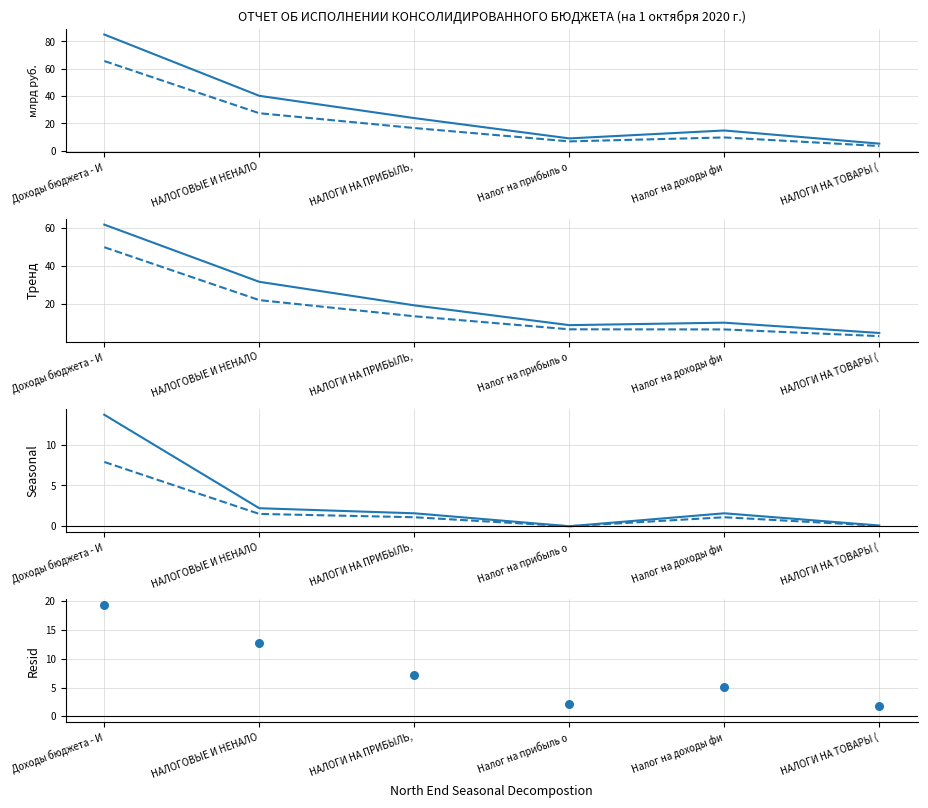

At which category is the sum across all series the highest?

Доходы бюджета - И